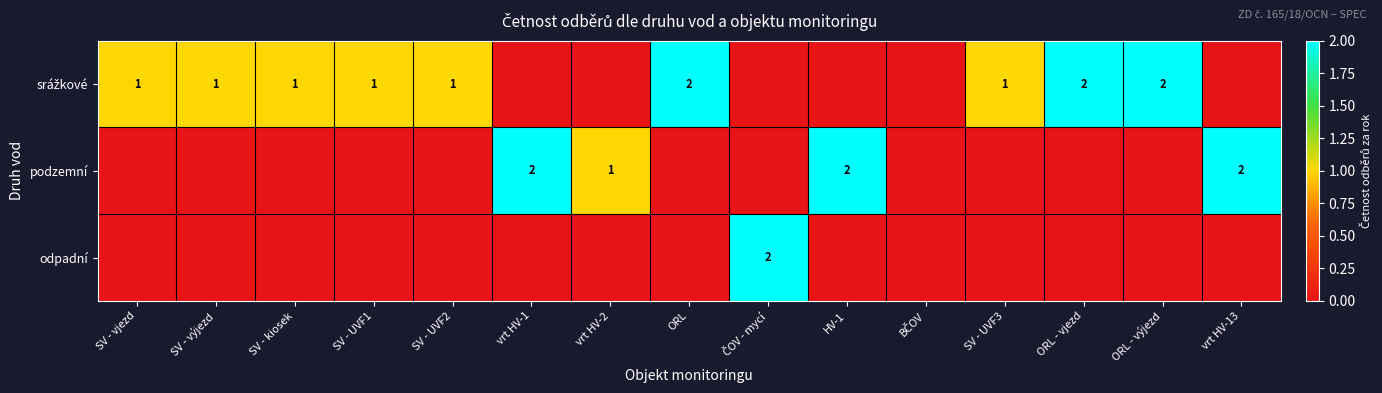

How many distinct data groups are displayed?

3